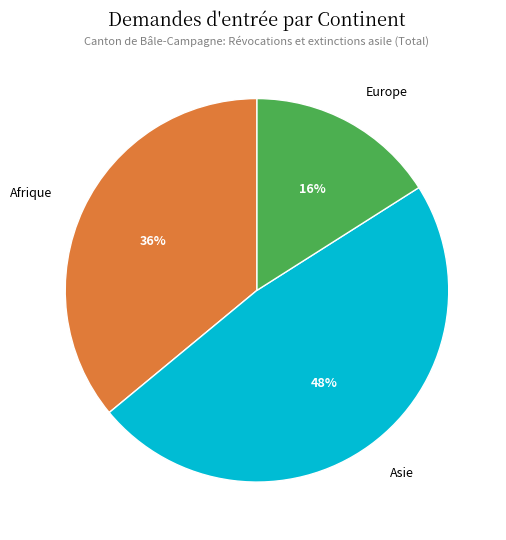

To the nearest percent, what is the average slice percentage?

33%